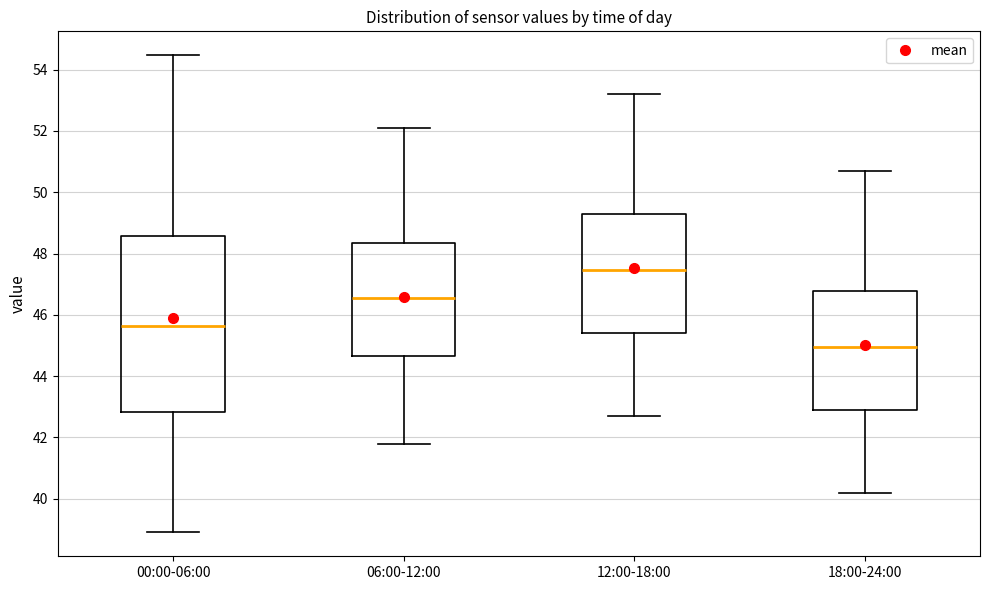

Comparing the boxes themselves (not the whiskers), which one is the tallest?

00:00-06:00